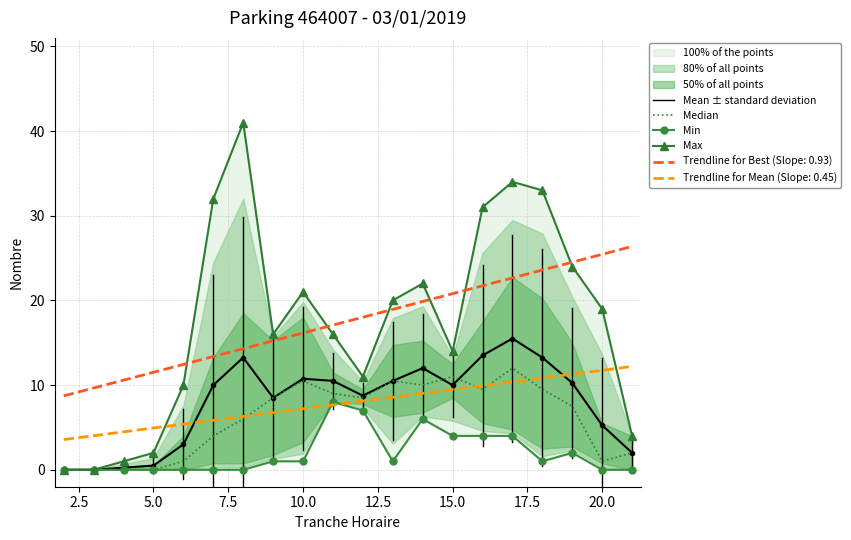

What is the highest value of the Trendline for Best (Slope: 0.93) series?

26.4